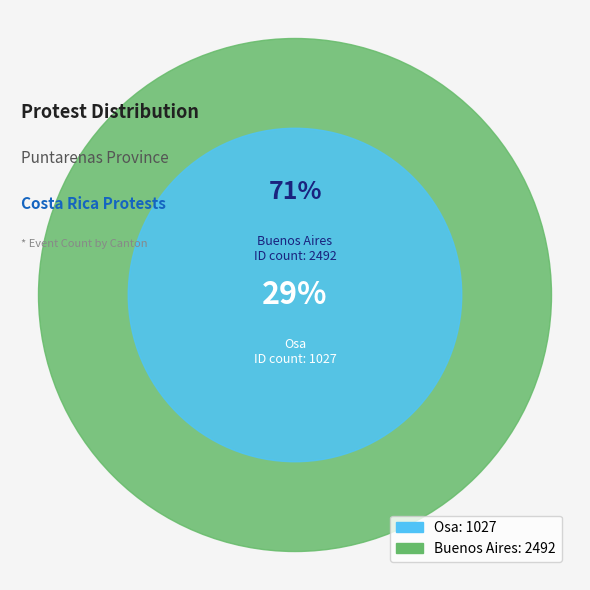

Which slice is the largest?

Buenos Aires